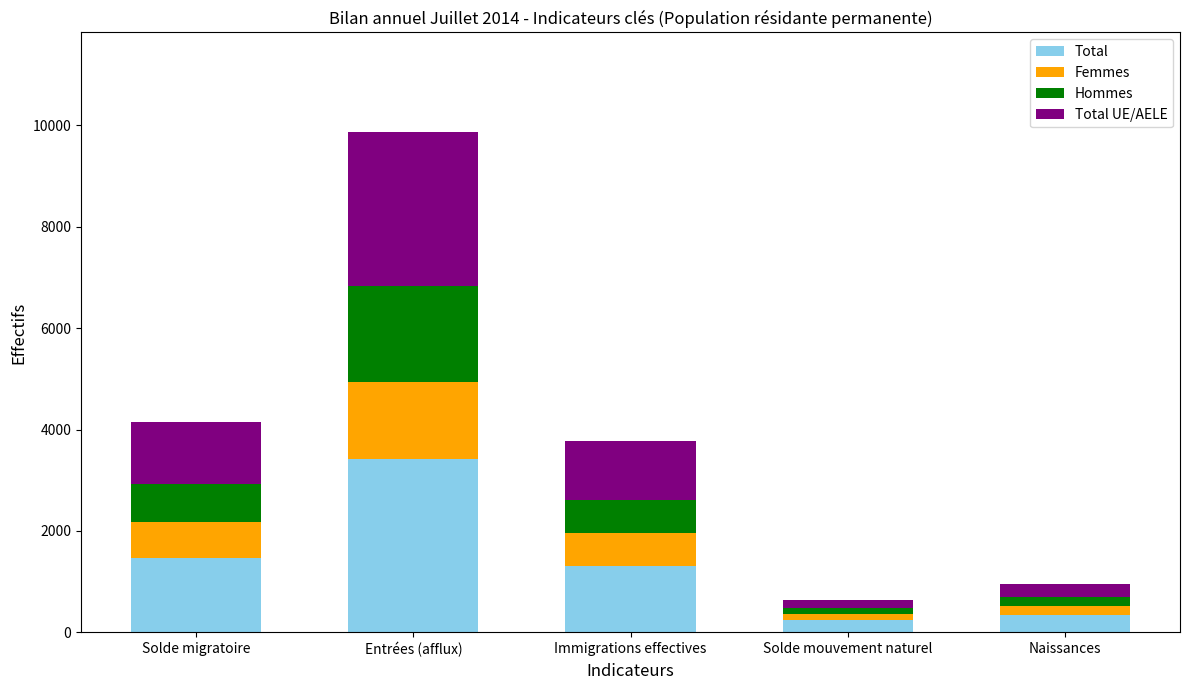

What is the average value of the Total series?

1354